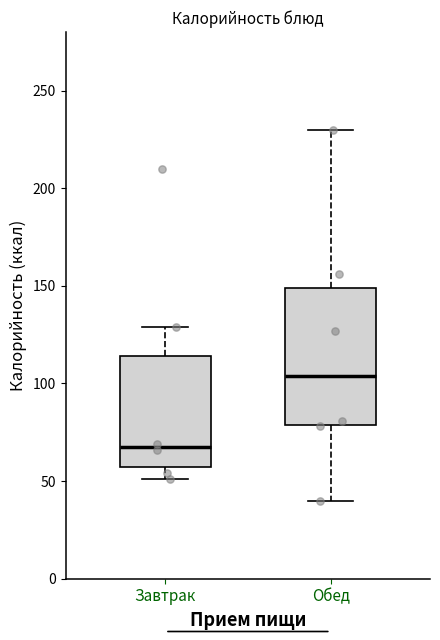

Reading left to right, read every box against the y-axis: the position of its median line, the range the box covers, and the ends of its whiskers. The values are not printed on the chart, so give them approximately, as read against the axis.

Завтрак: median 70, box 55 to 115, whiskers 50 to 130
Обед: median 105, box 80 to 150, whiskers 40 to 230